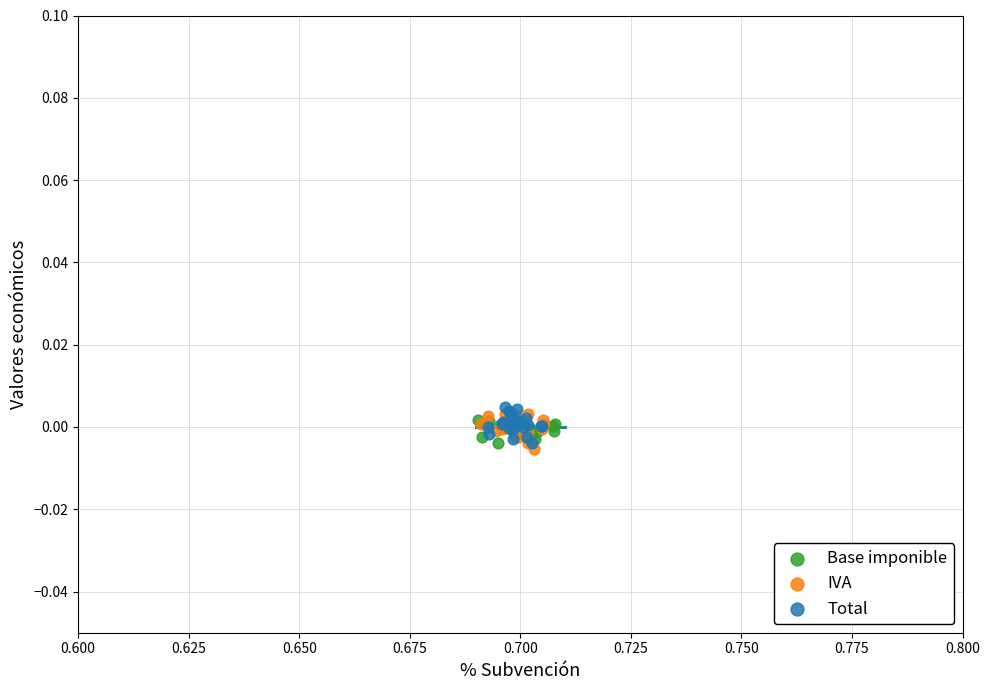

What are all the series names shown in the legend?

Base imponible, IVA, Total